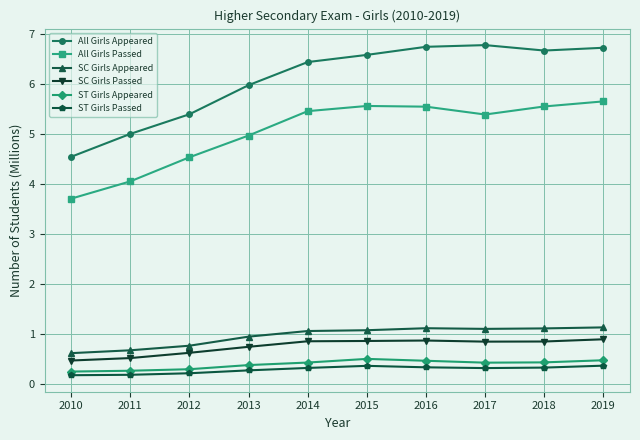

What is the difference between the maximum and minimum values in the All Girls Passed series?

1.9